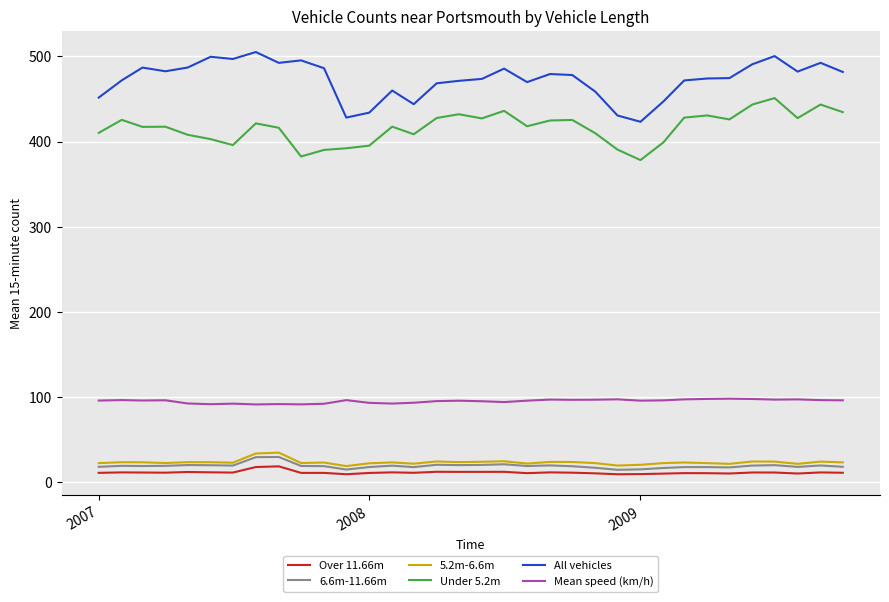

Which series has the largest range (max minus min)?

All vehicles